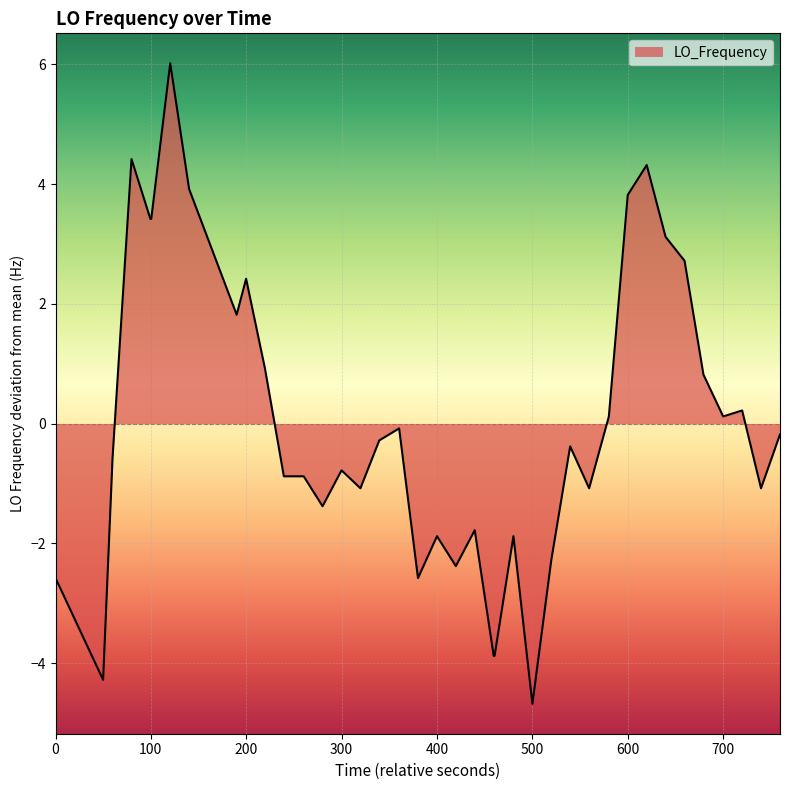

How many lines are shown in the chart?

1